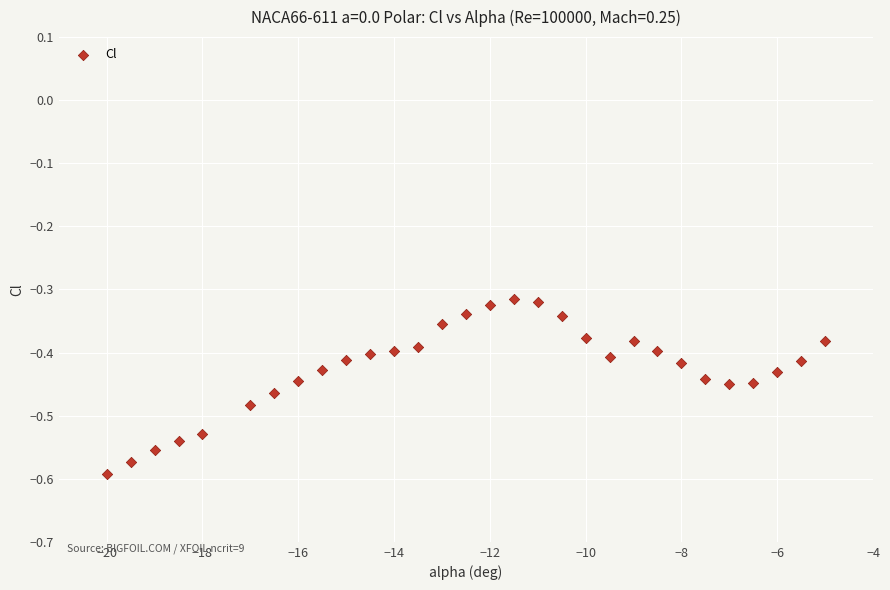

What is the range of X values (max minus min)?

15.0